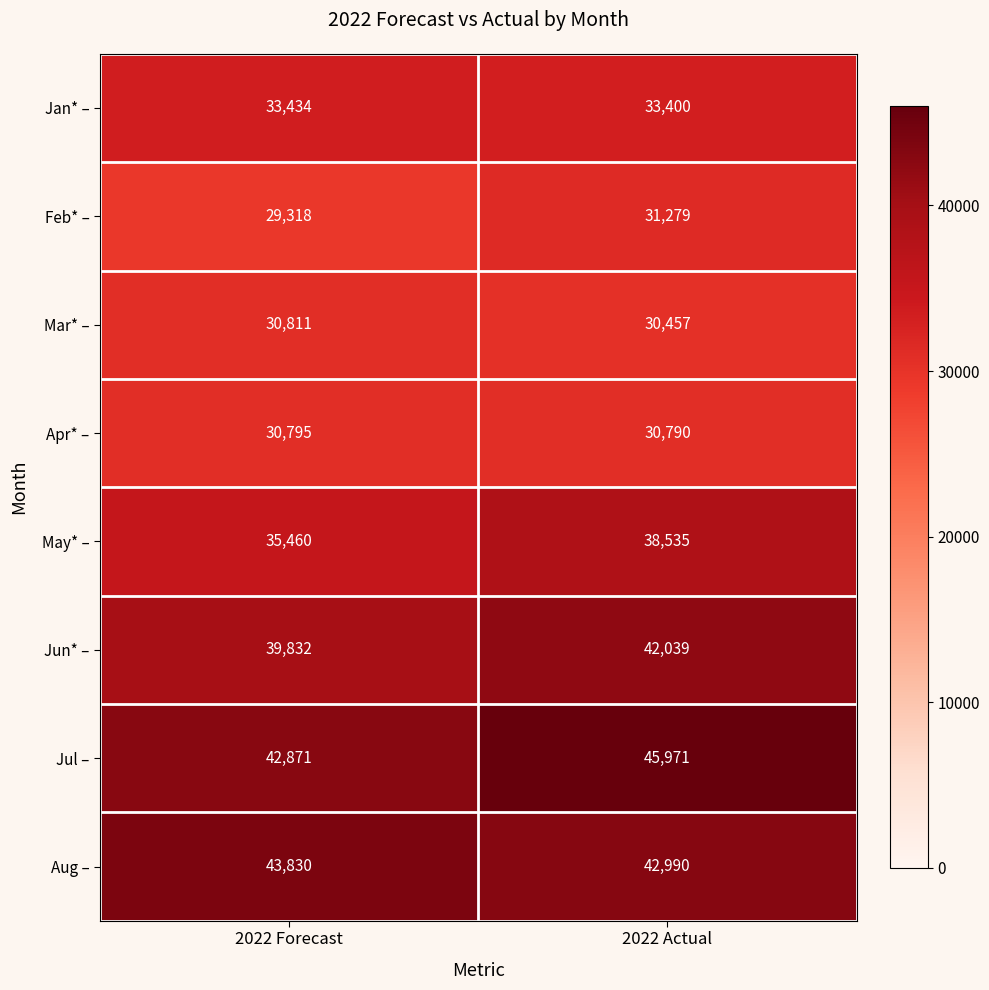

Rank the series at 2022 Forecast from highest to lowest value.

Aug –, Jul –, Jun* –, May* –, Jan* –, Mar* –, Apr* –, Feb* –